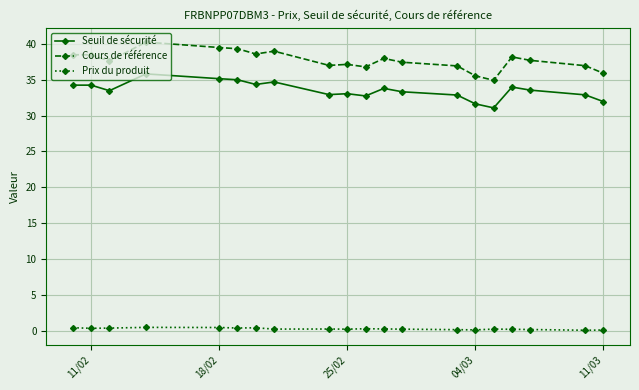

Which series has the widest spread of values?

Cours de référence